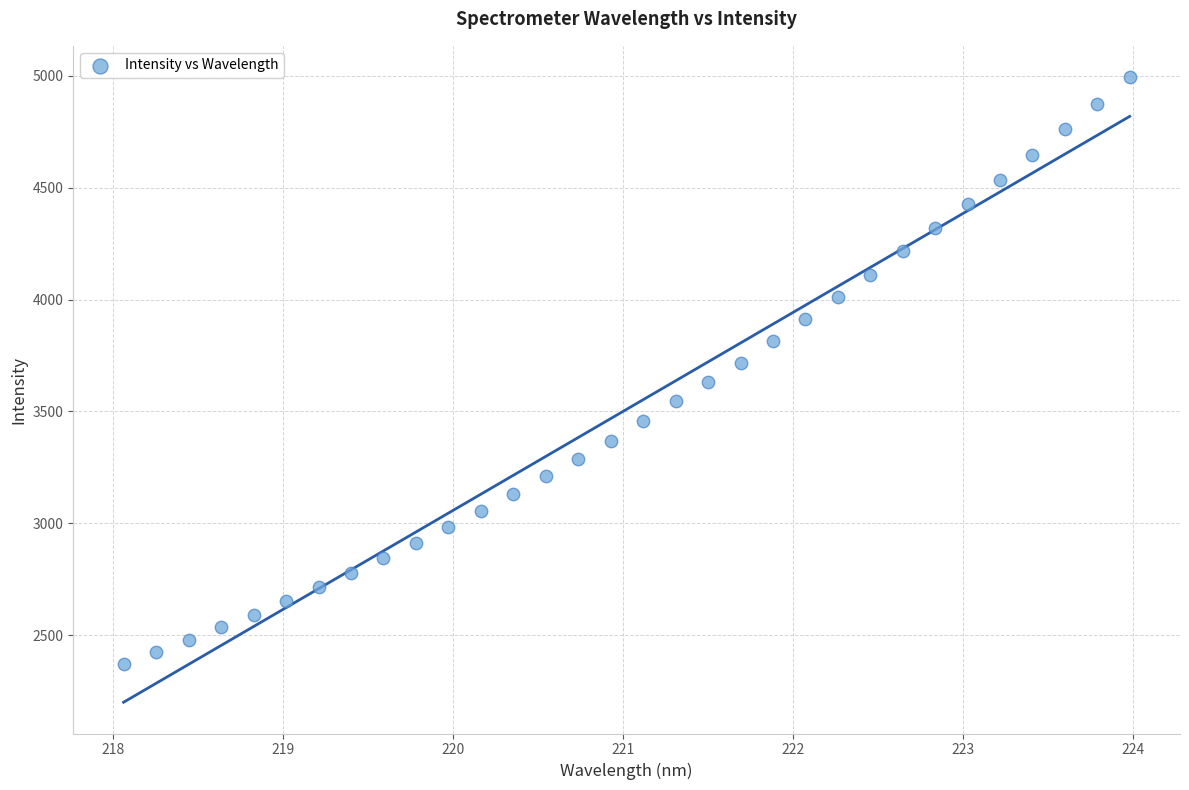

What is the range of X values (max minus min)?

5.9